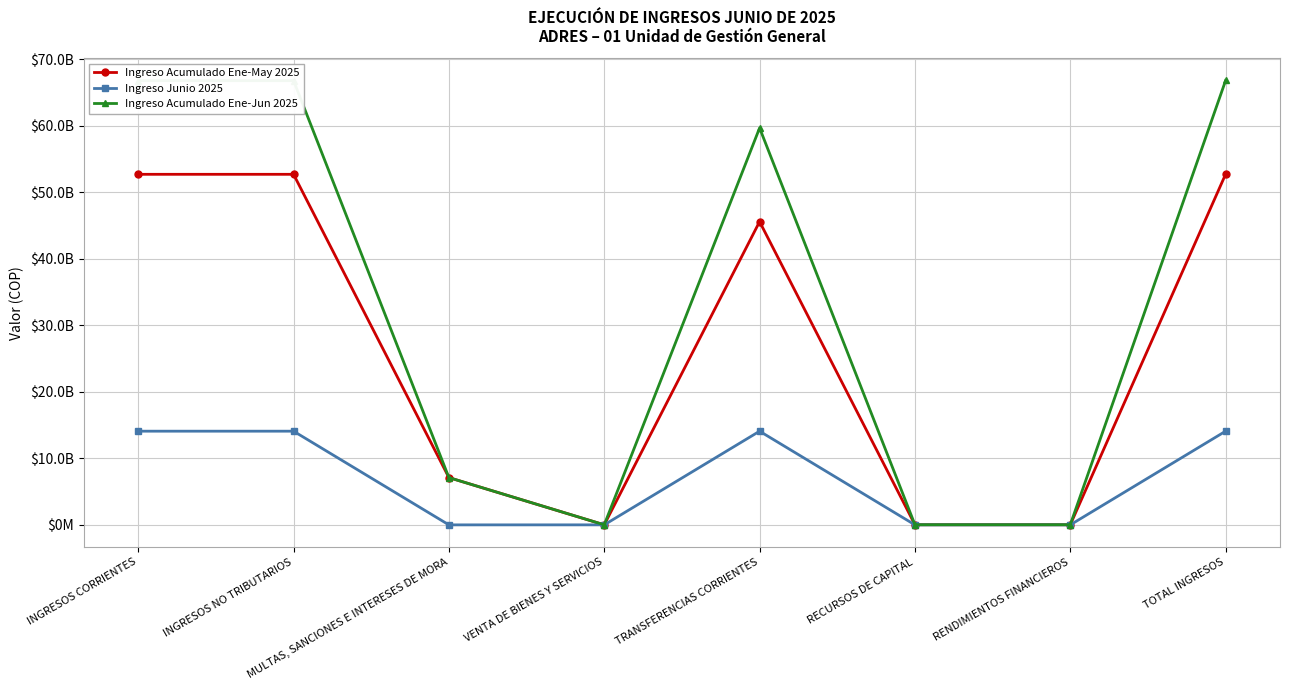

What is the label of the 1st point from the right?

TOTAL INGRESOS